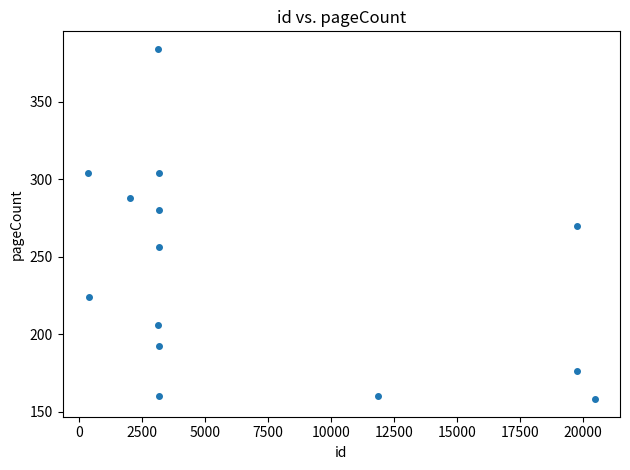

What is the range of Y values (max minus min)?

226